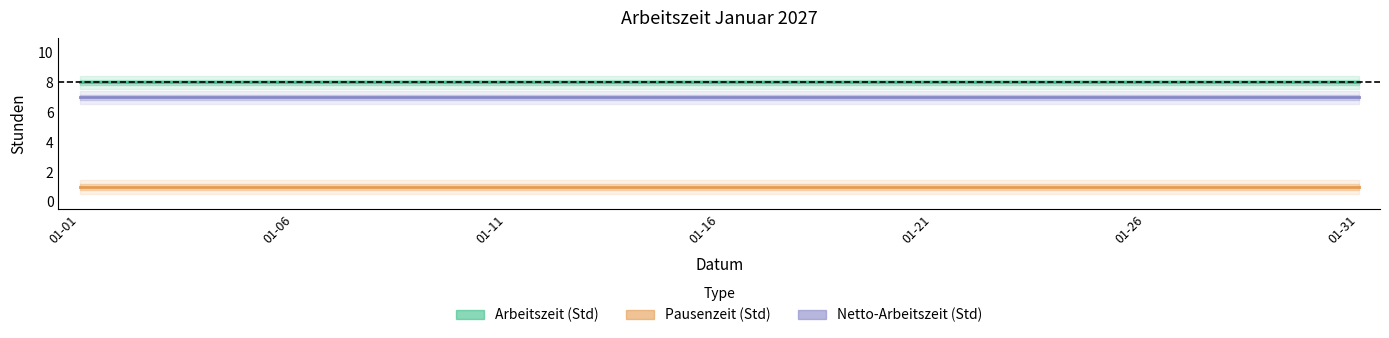

Which has a higher value, 19 or 29?

19